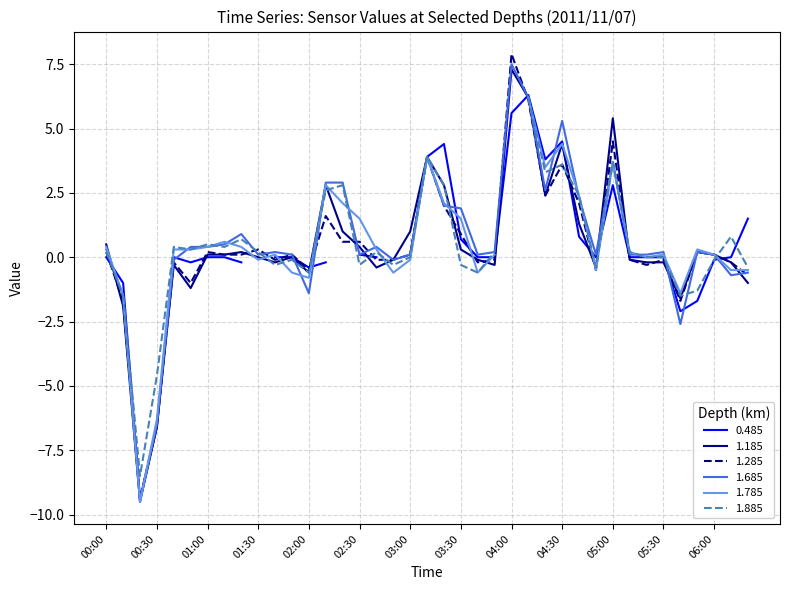

Which series ends up on top after the final intersection of 1.685 and 1.285?

1.685